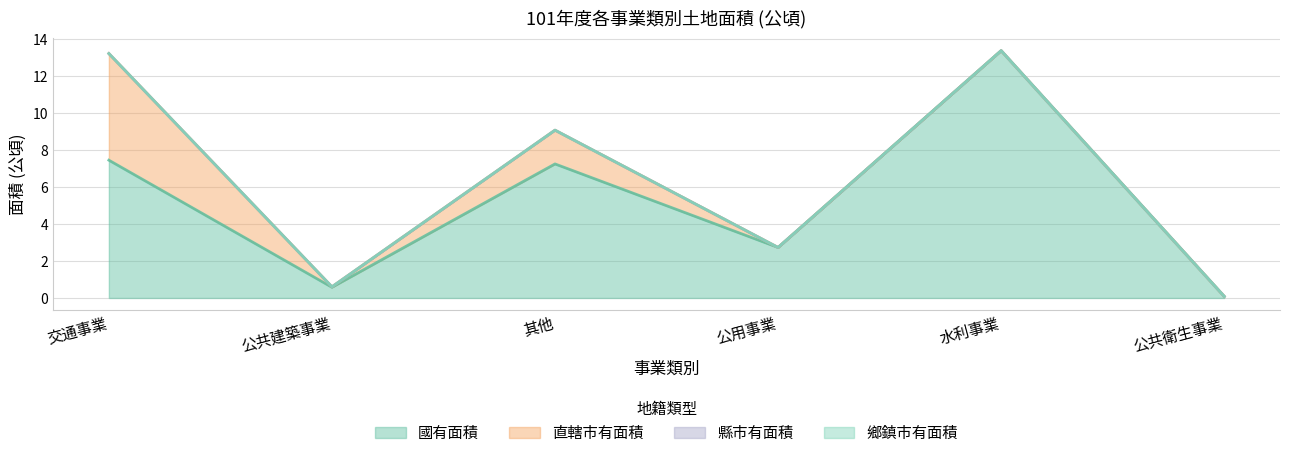

What is the label of the 1st point from the left?

交通事業